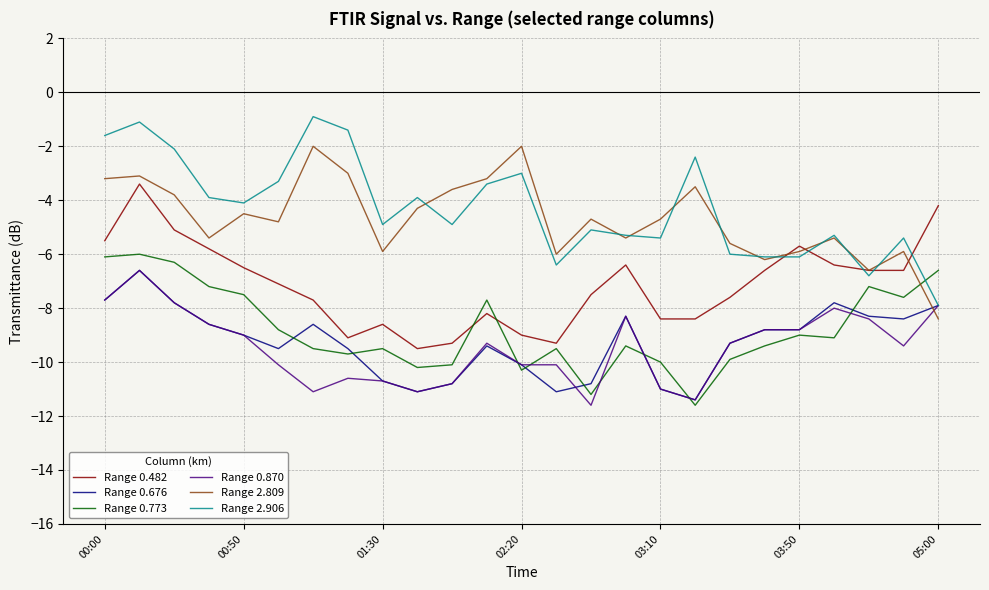

What is the minimum value shown in the chart?

-11.6